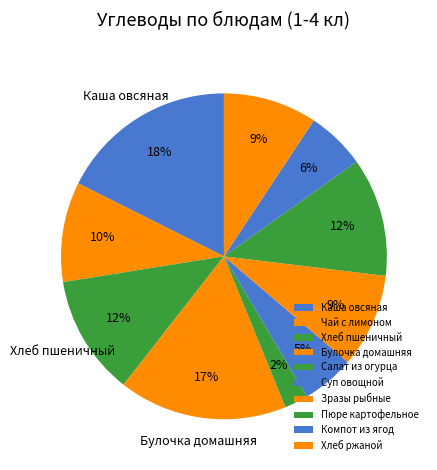

How many segments does this pie chart have?

10